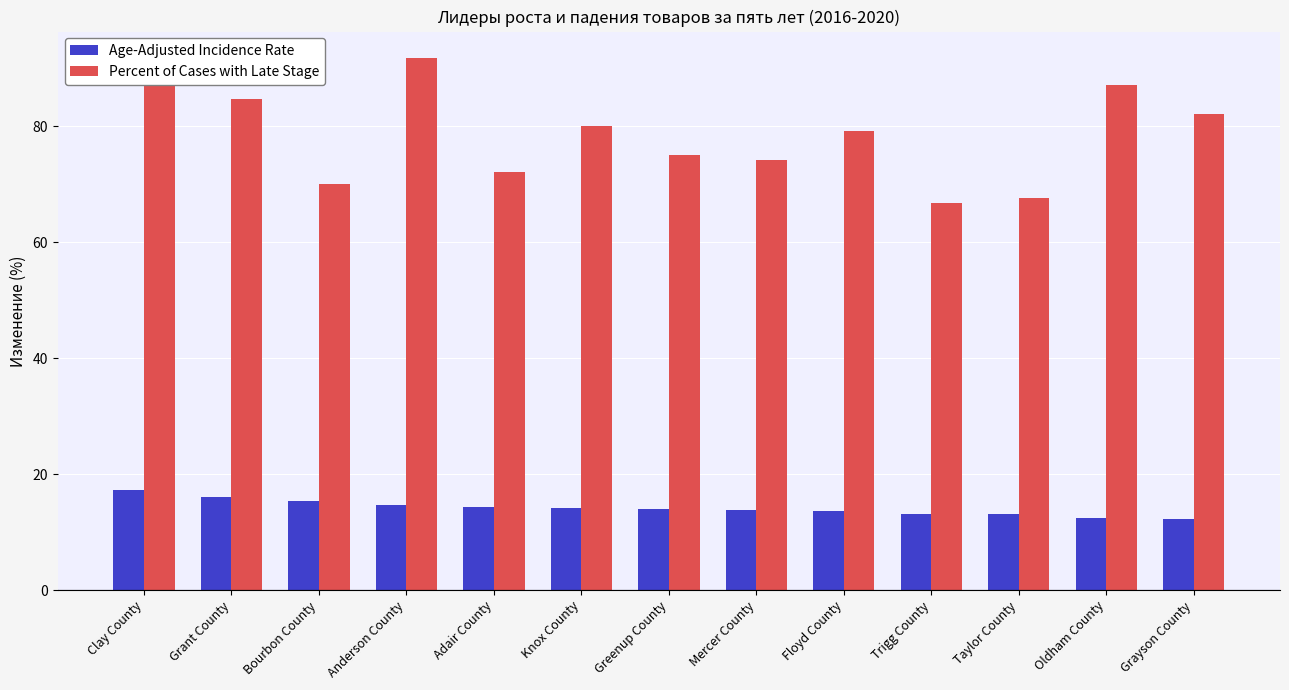

At which category is the sum across all series the highest?

Clay County